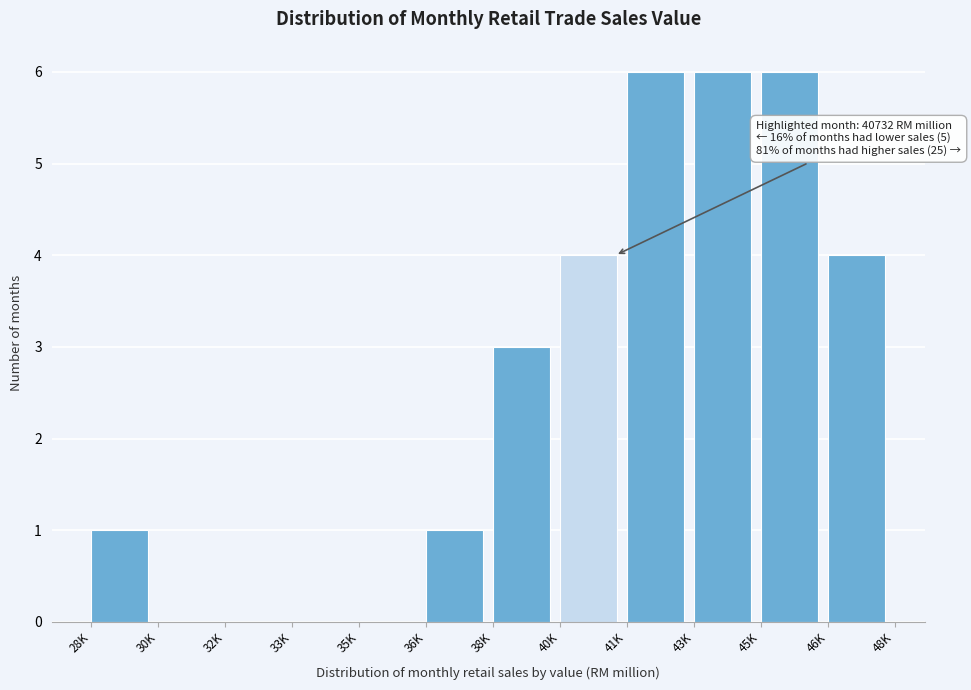

Reading left to right, transcribe all the data shown in this chart.

28K=1	30K=0	32K=0	33K=0	35K=0	36K=1	38K=3	40K=4	41K=6	43K=6	45K=6	46K=4